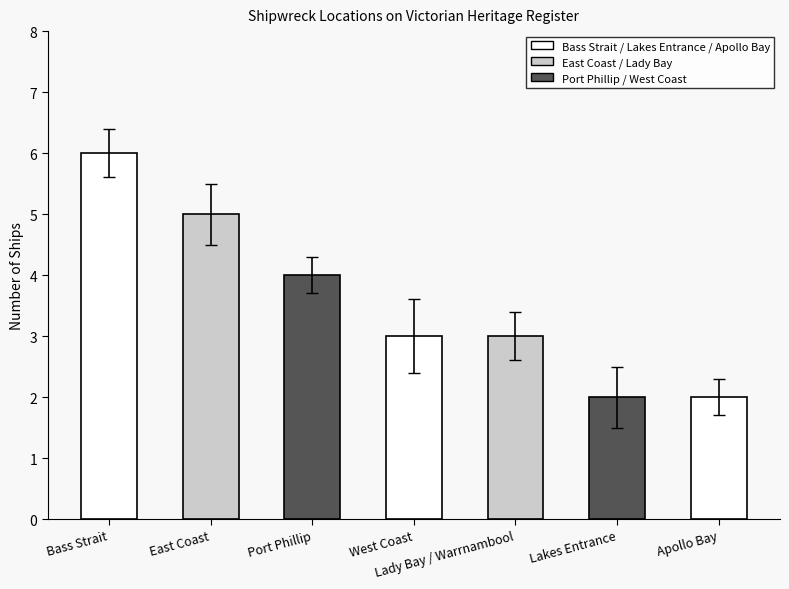

What is the change in value from East Coast to West Coast?

-2